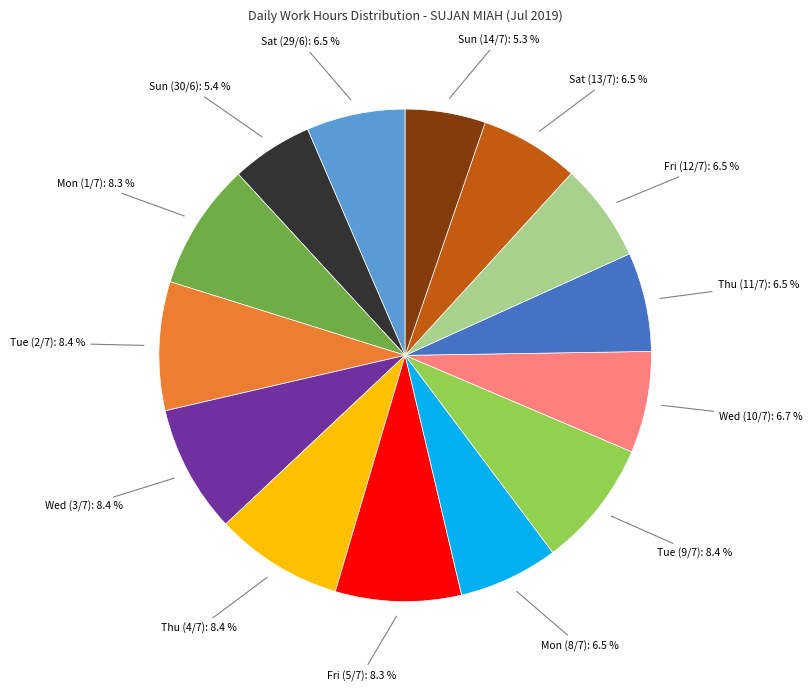

Is there any slice that represents more than half of the pie?

No